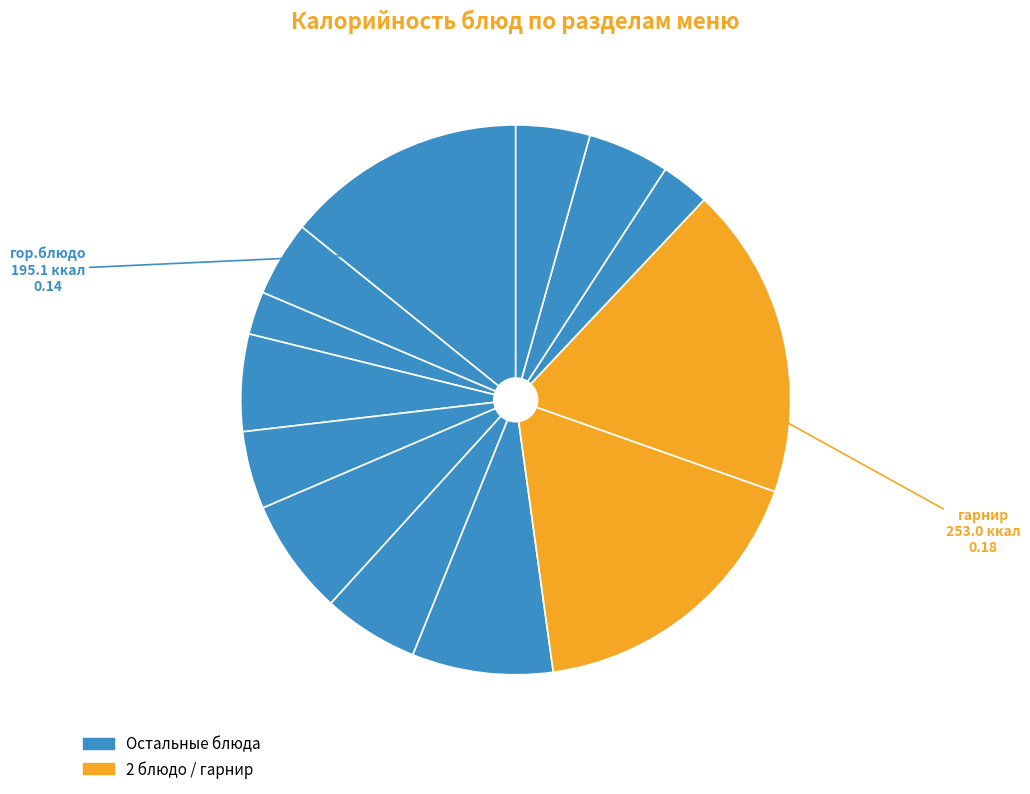

How many segments does this pie chart have?

13